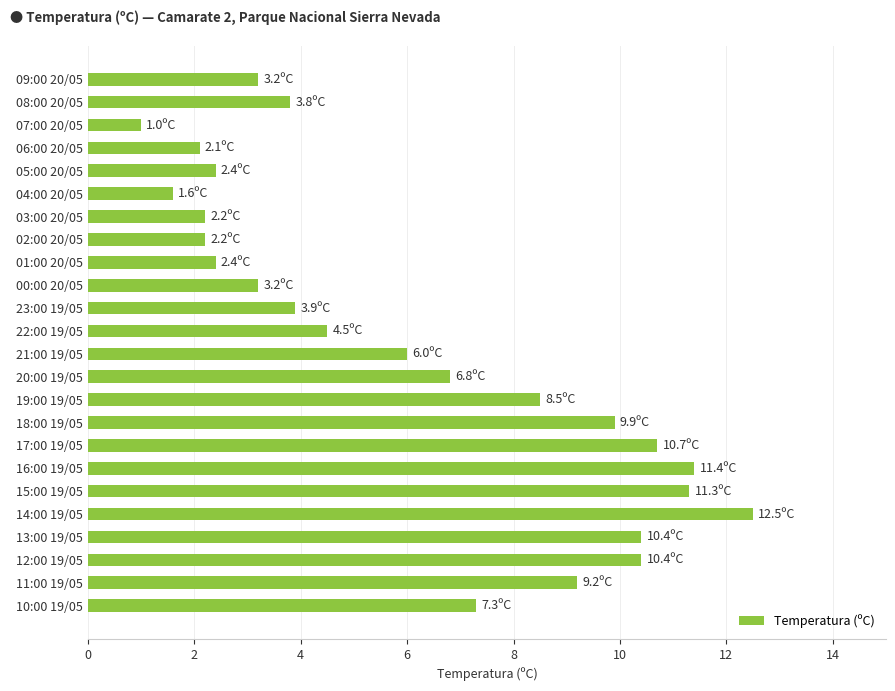

What is the difference between the second highest and minimum values?

10.4